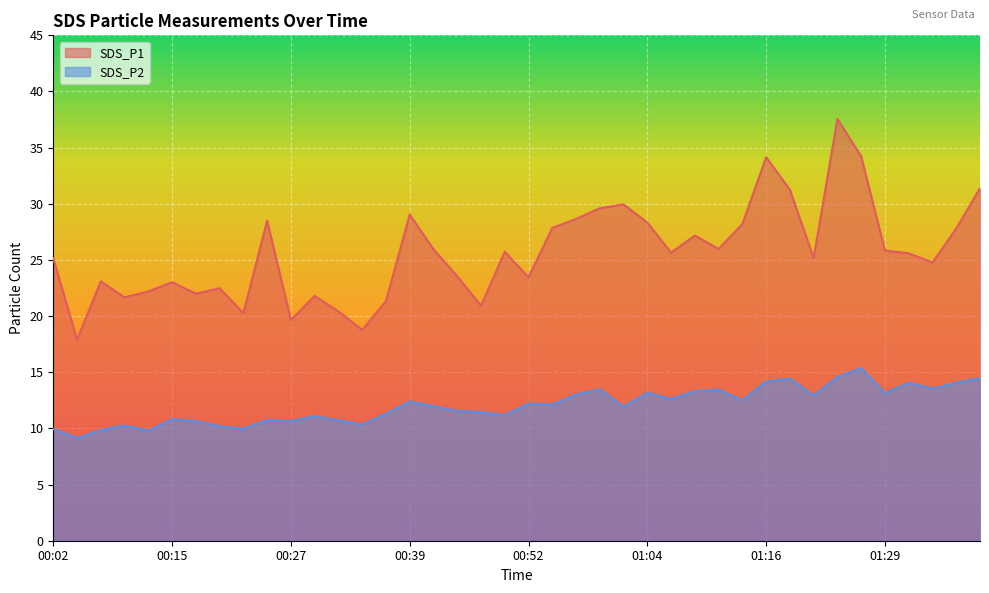

What position from the right is 01:31?

4